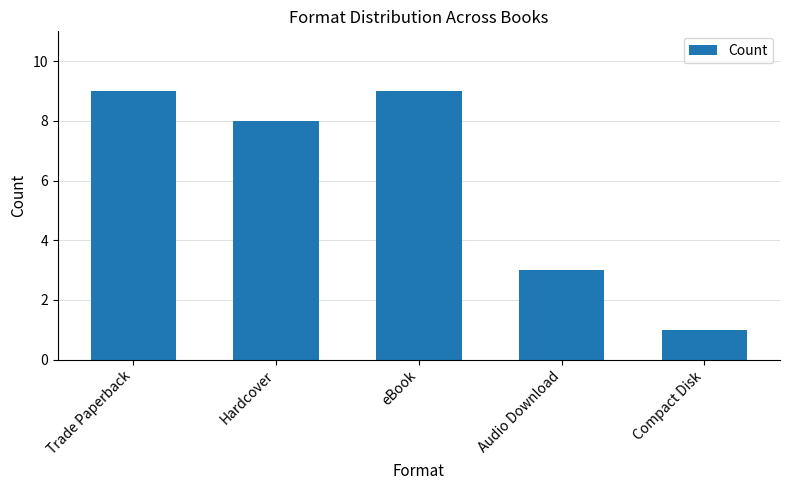

At which label is the value closest to 5?

Audio Download